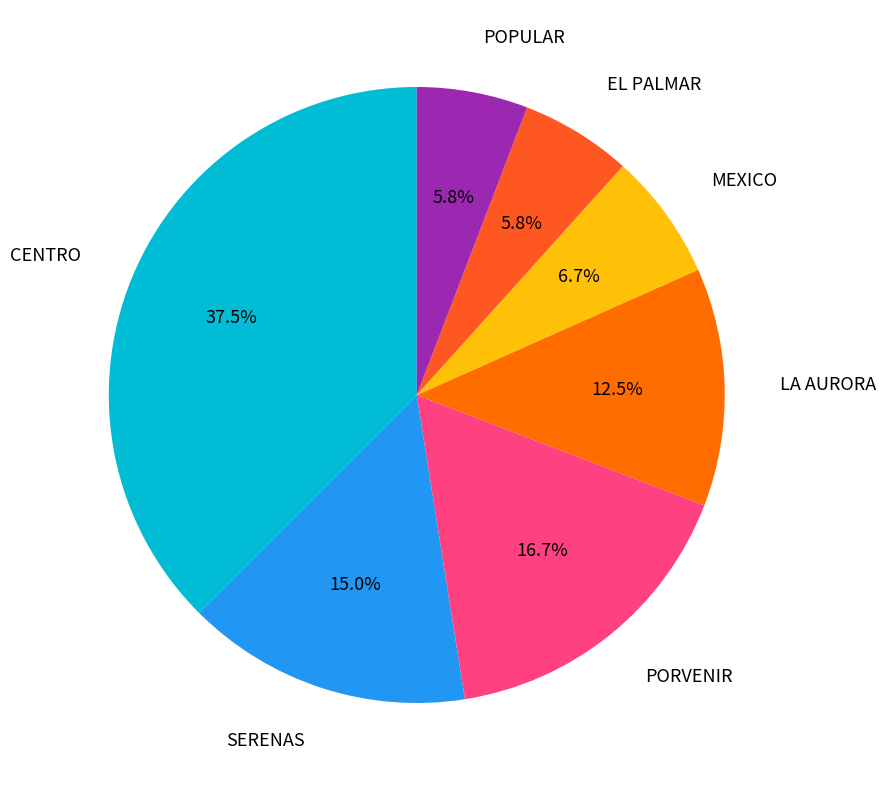

Which slice is the largest?

CENTRO